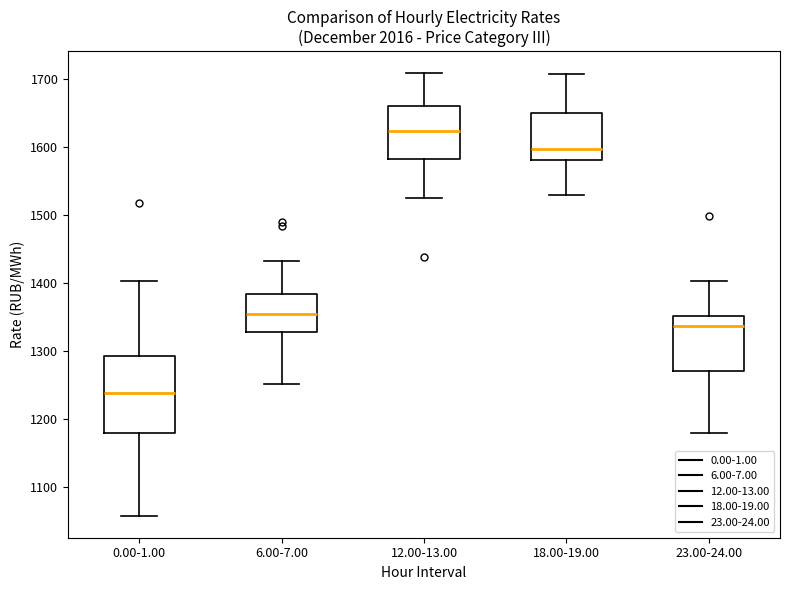

Which box has the highest median line?

12.00-13.00